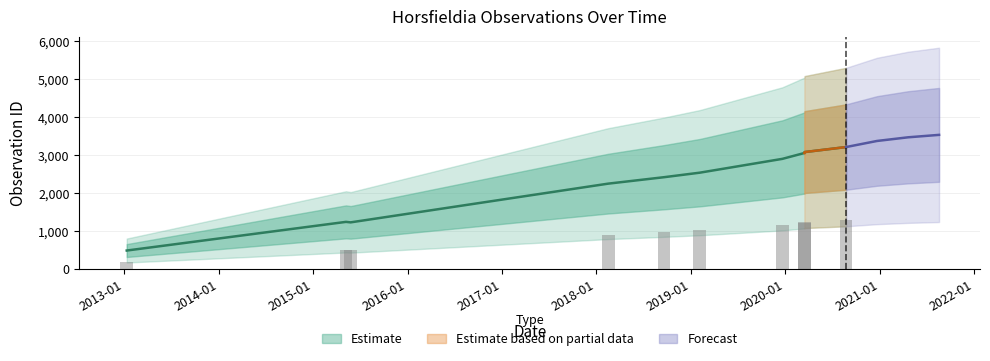

Rank the categories by value from lowest to highest.

2013-01-10, 2015-05-08, 2015-05-26, 2018-02-15, 2018-09-19, 2019-02-05, 2019-12-21, 2020-03-15, 2020-03-16, 2020-08-23